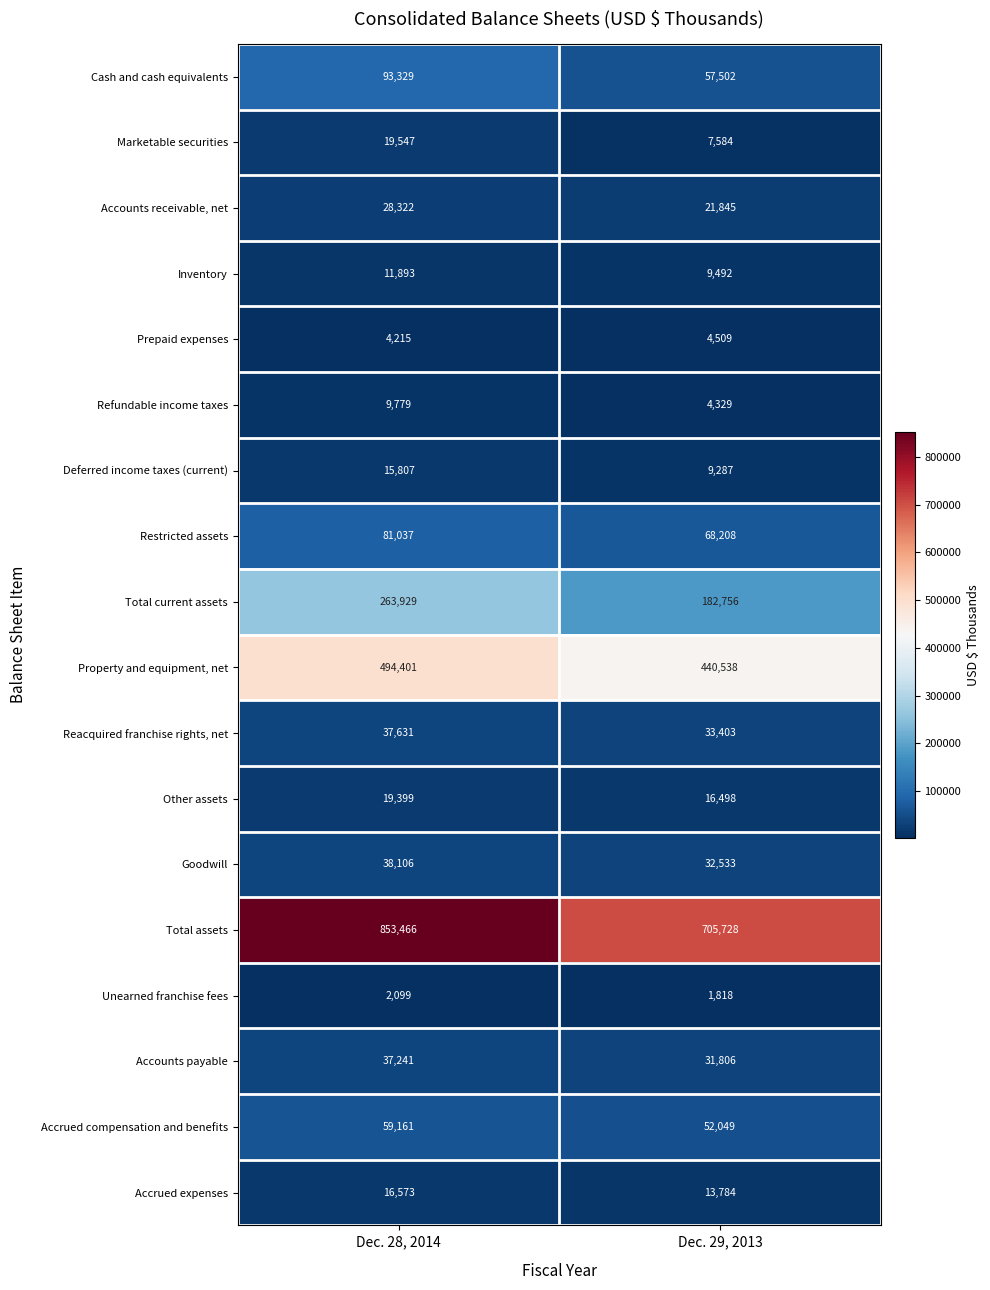

At which category is the sum across all series the highest?

Dec. 28, 2014